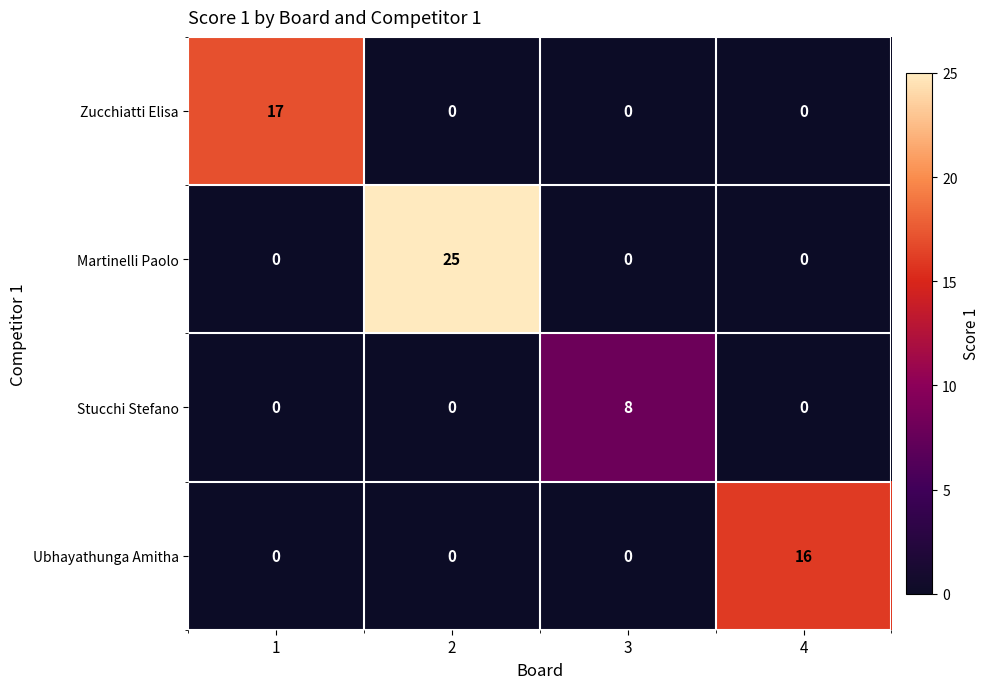

Between 3 and 4, which series saw the biggest shift?

Ubhayathunga Amitha